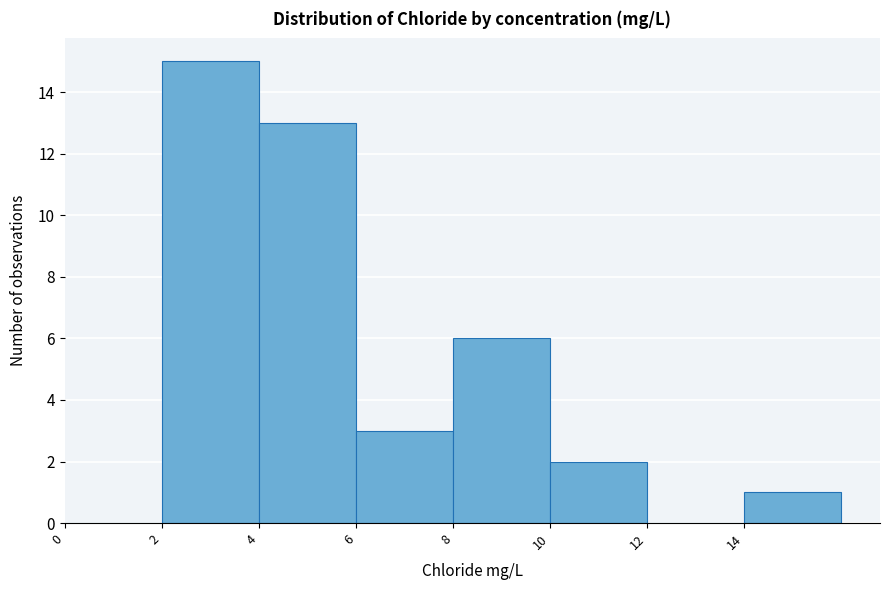

Which range on the x-axis has the tallest bar?

2 to 4